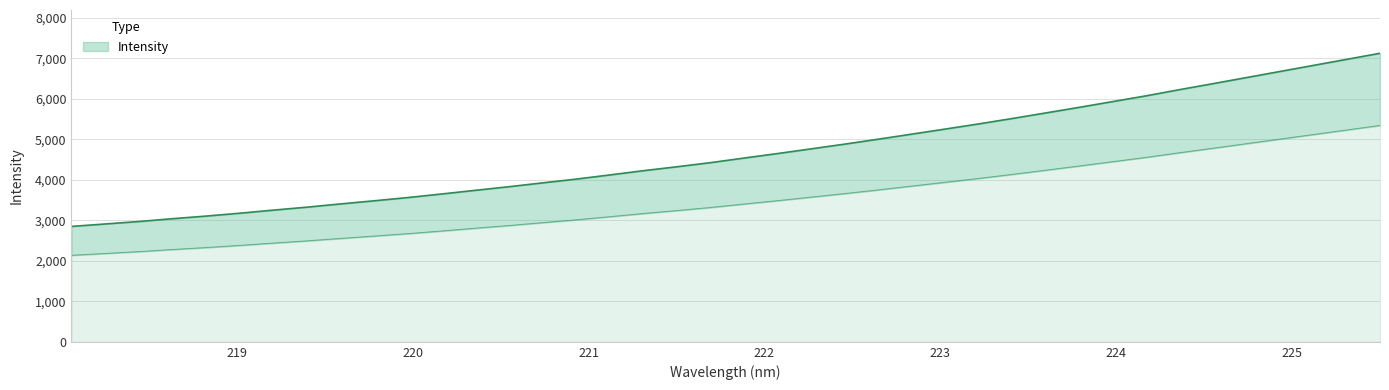

How many values are below 4533?

20